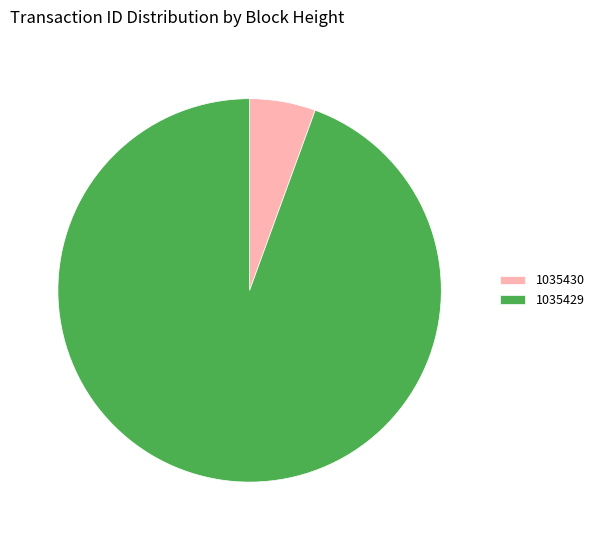

Between 1035429 and 1035430, which is larger?

1035429